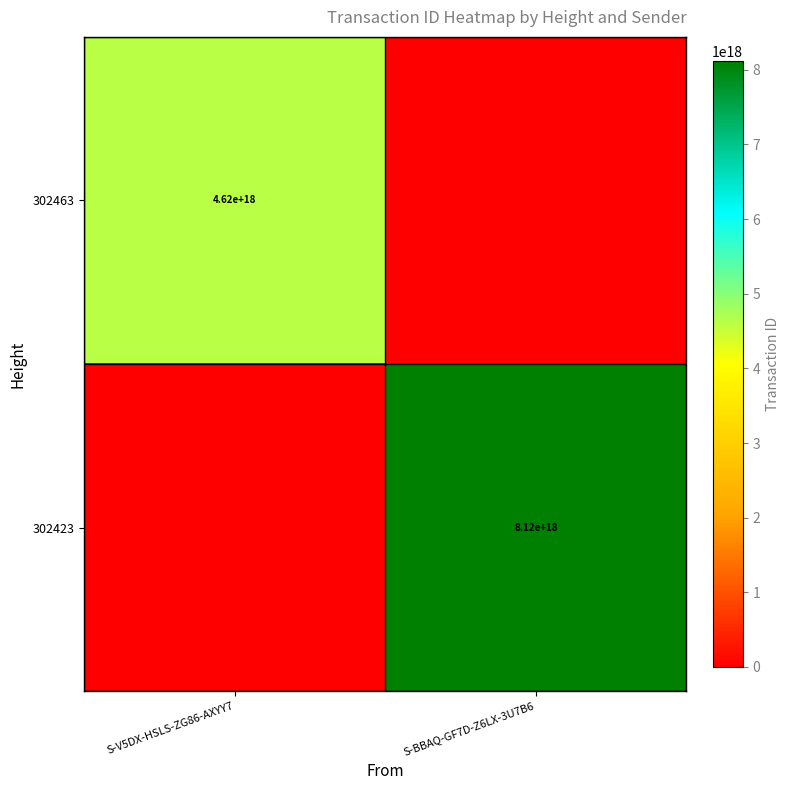

The value of 302423 at S-BBAQ-GF7D-Z6LX-3U7B6 is 8120000000000000000. True or false?

True